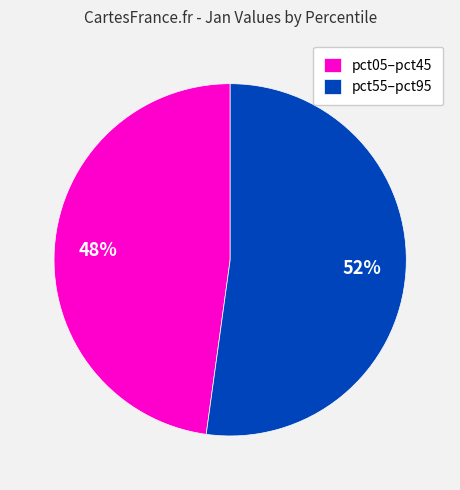

Do pct05–pct45 and pct55–pct95 together represent more than half of the pie?

Yes